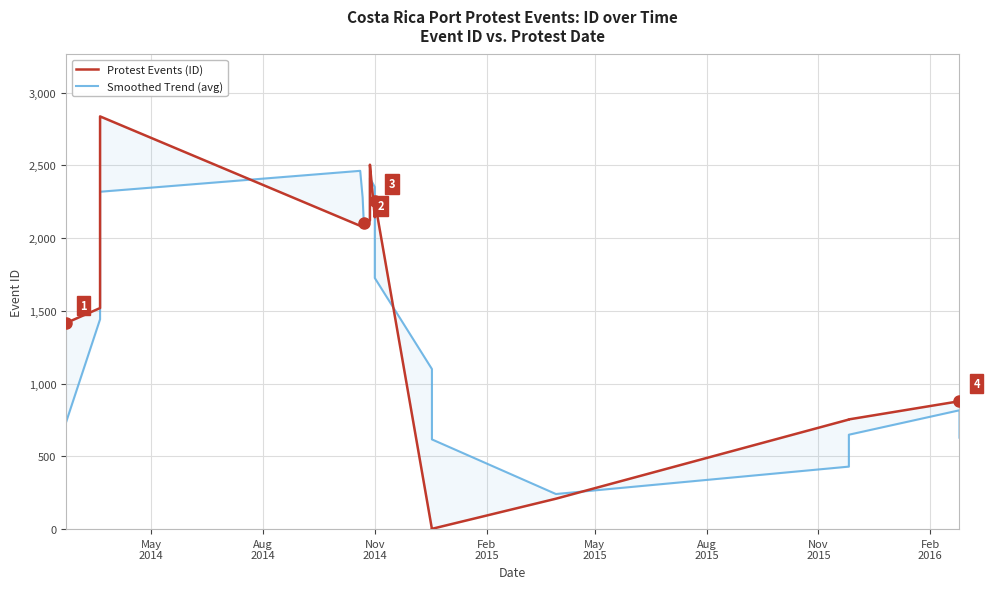

What is the difference between the second highest and second lowest values in the Smoothed Trend (avg) series?

1983.0